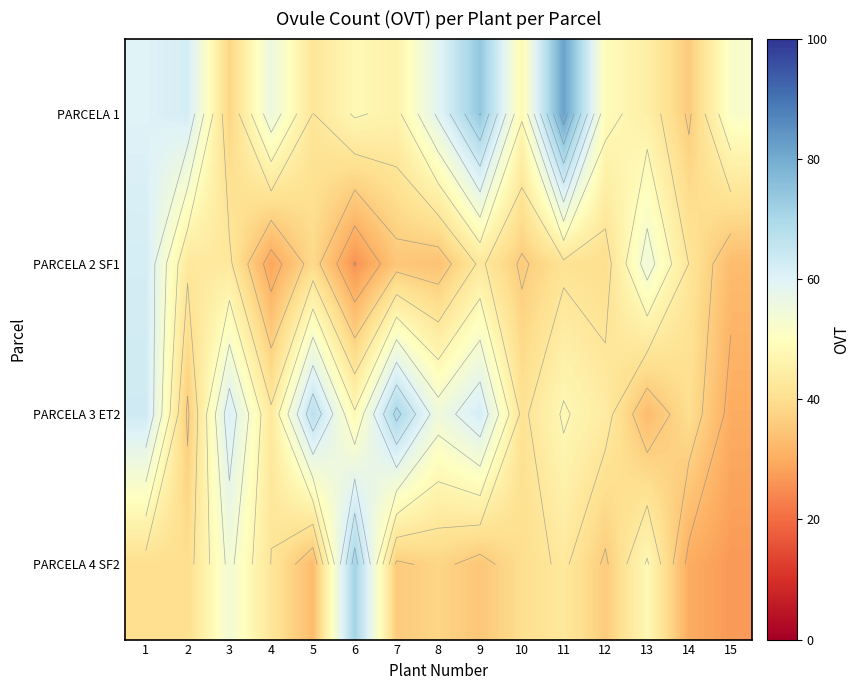

What is the average value of the PARCELA 4 SF2 series?

41